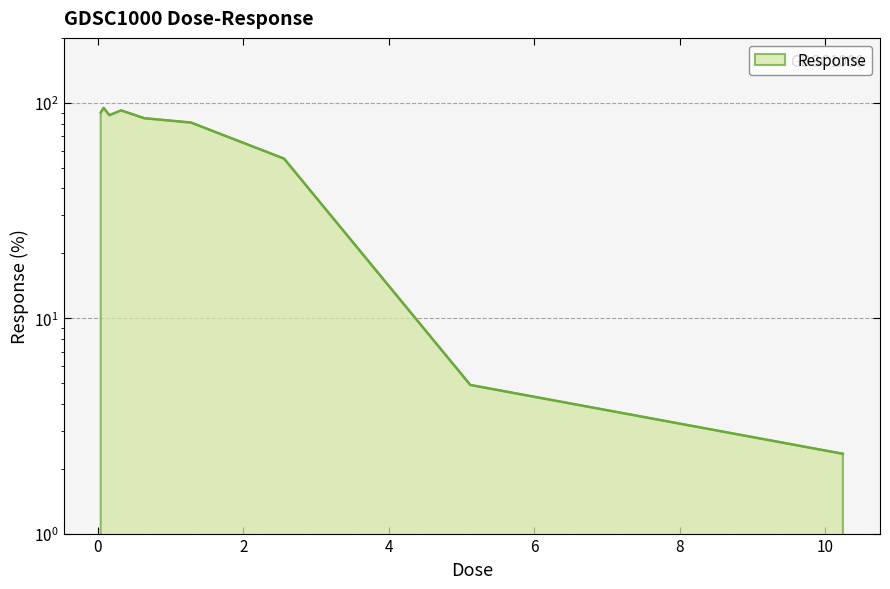

Which has a higher value, 1.28 or 0.04?

0.04